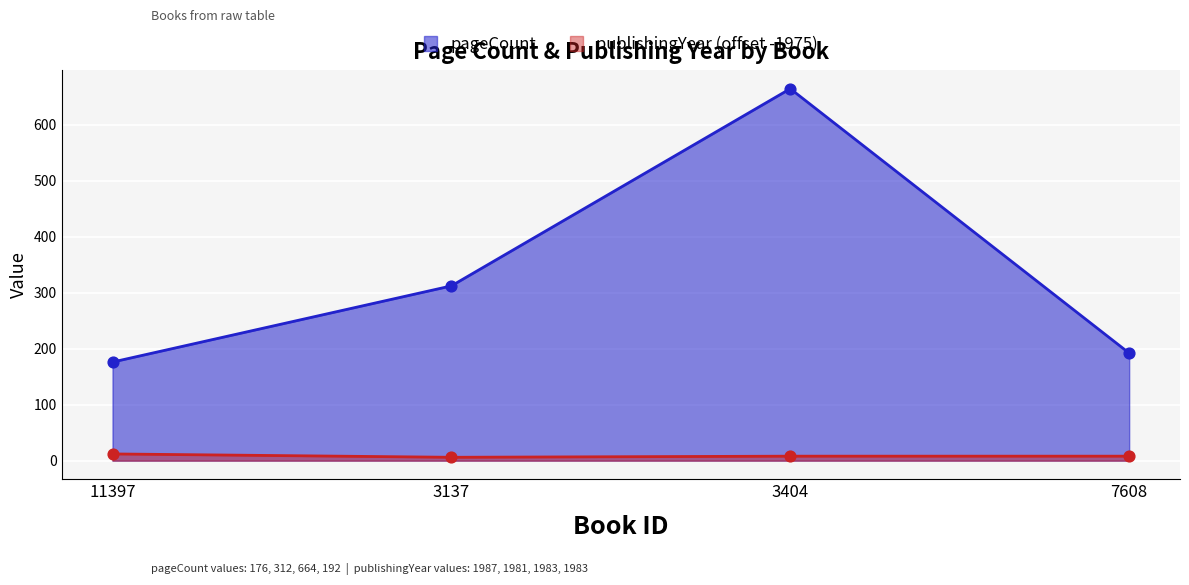

Which series has the largest total across all categories?

pageCount